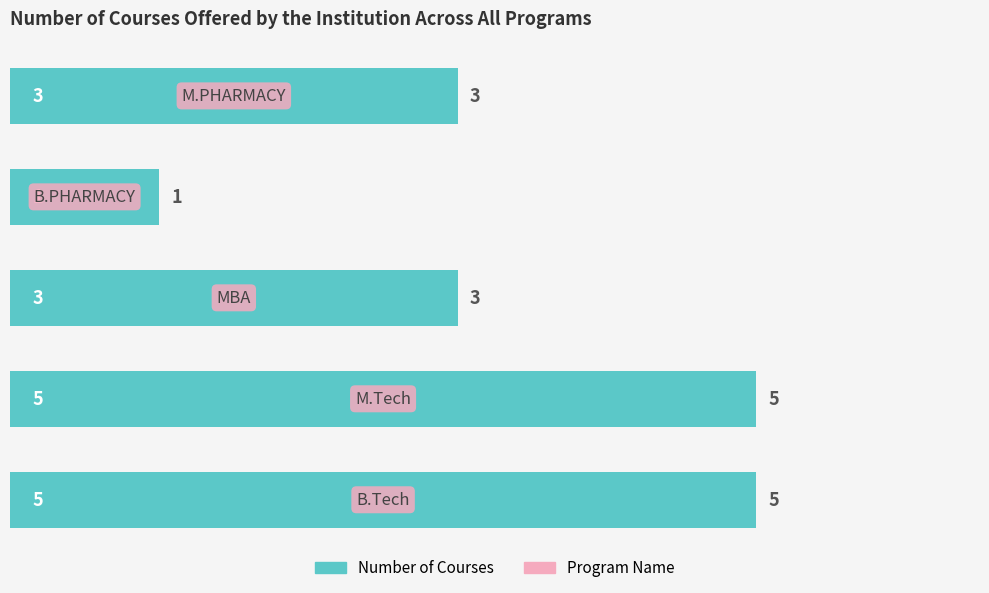

What is the greatest value displayed?

5